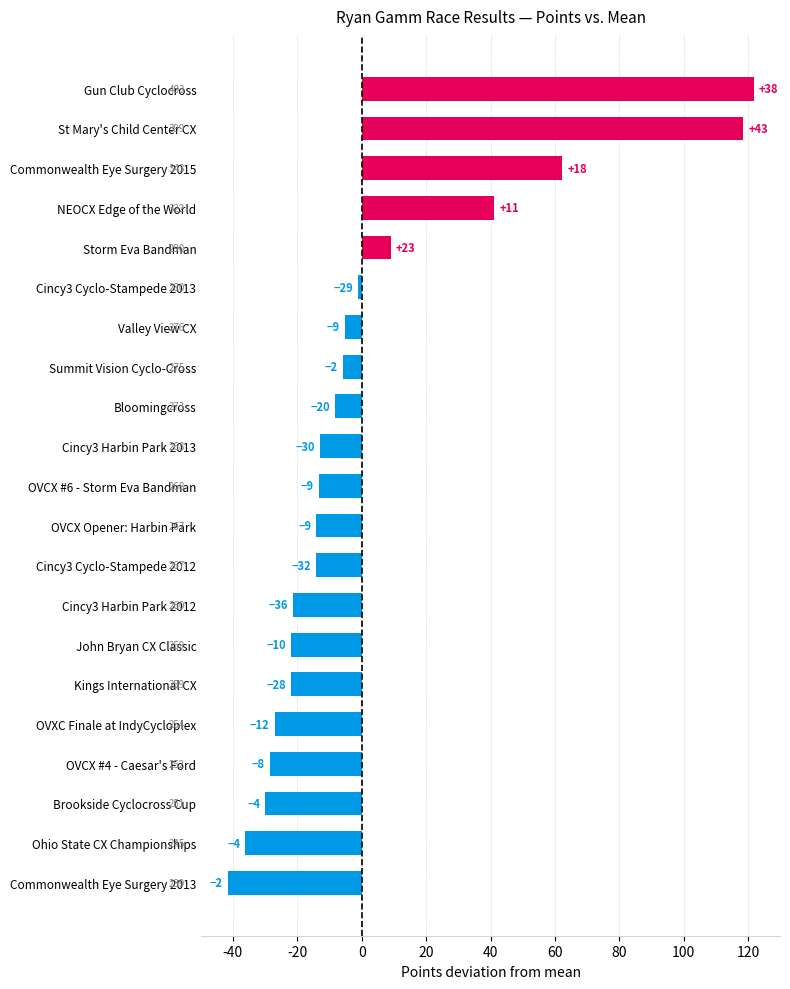

Does the chart contain any negative values?

Yes